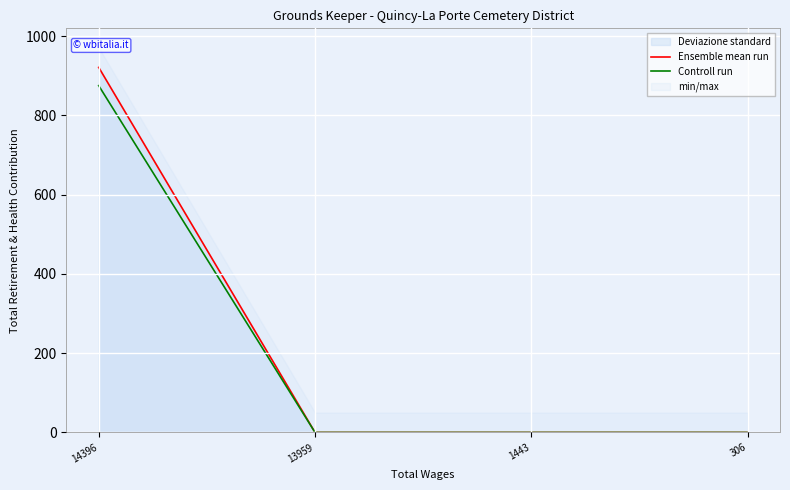

How many values in Controll run are above zero?

1